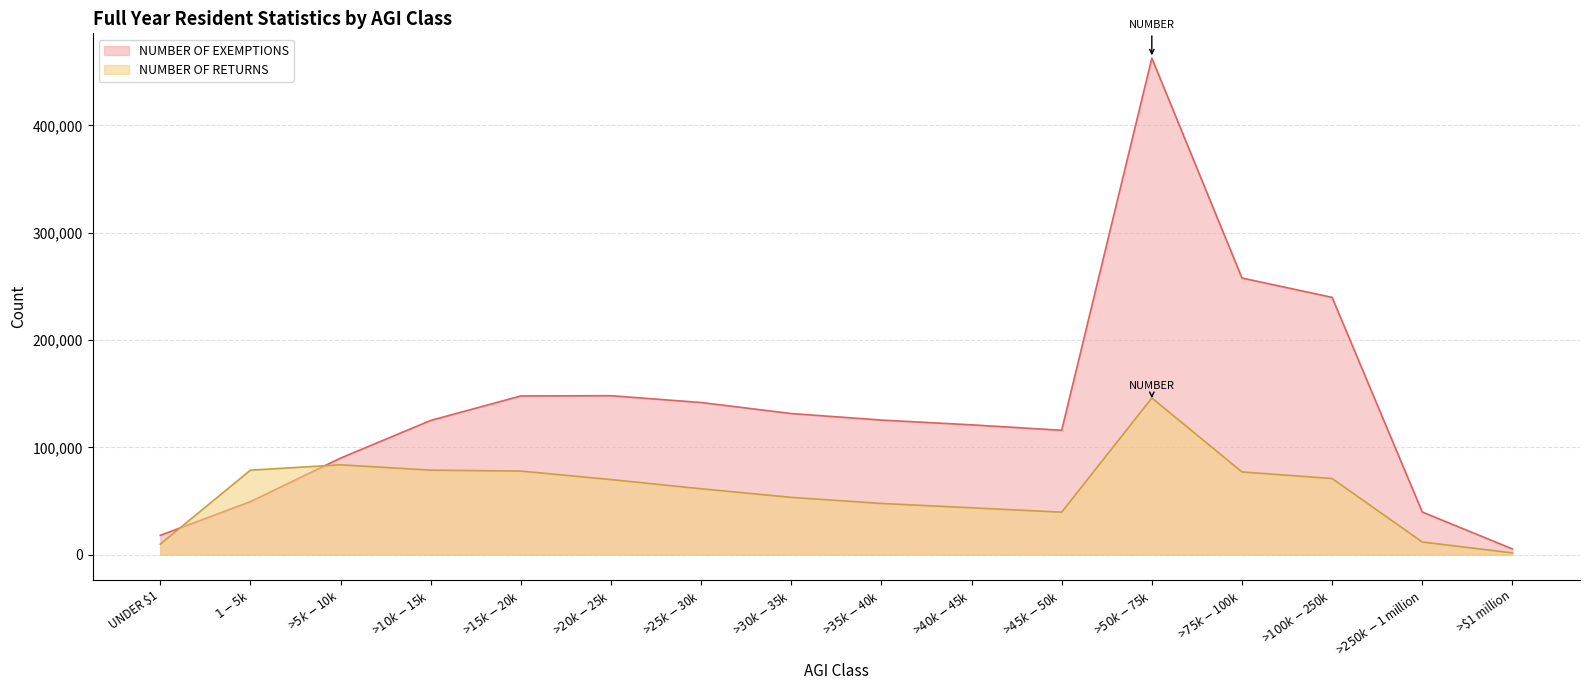

What is the total value across all series at >$30k - $35k?

184944